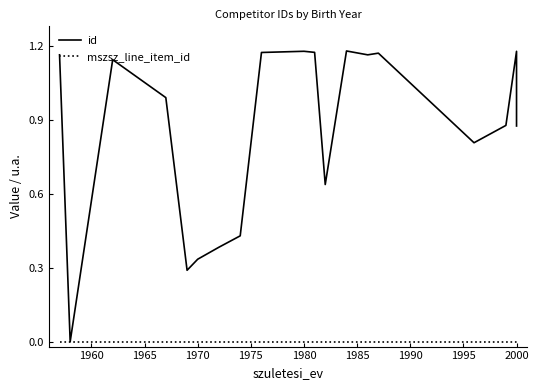

Which series has the widest spread of values?

id